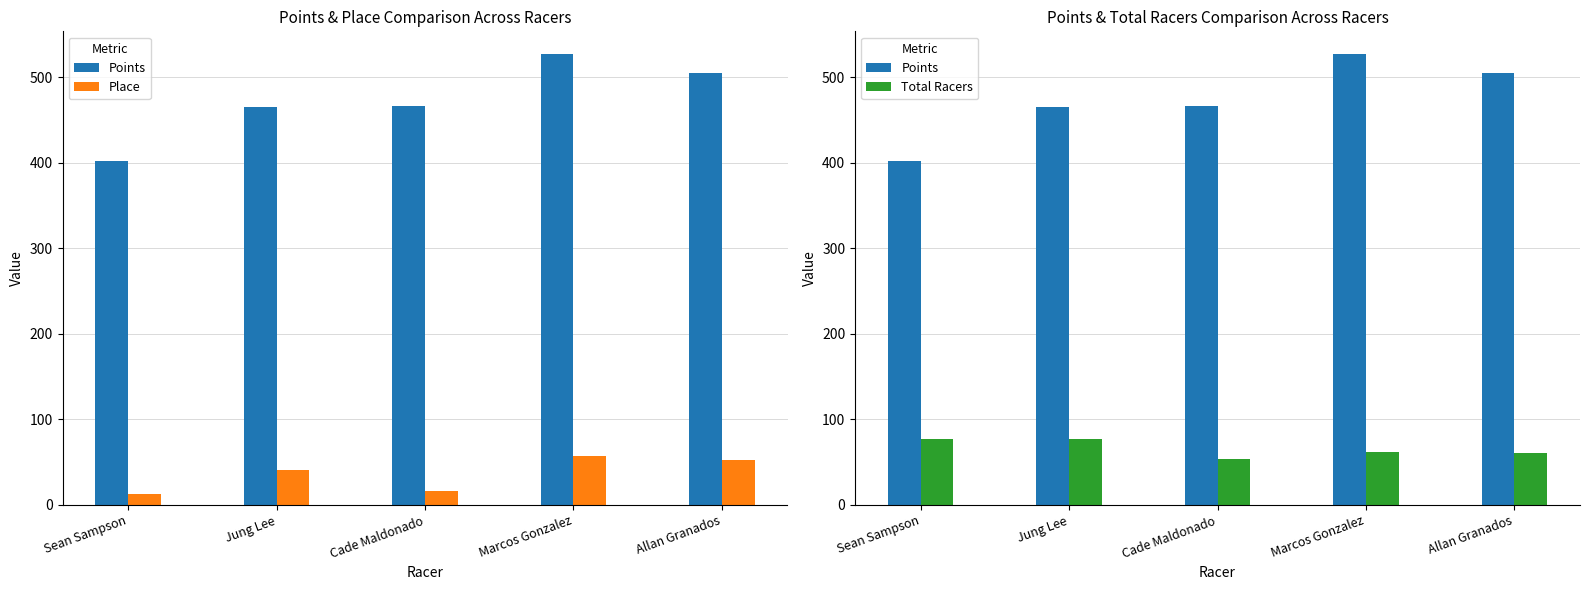

What is the average value of the Points series?

473.6